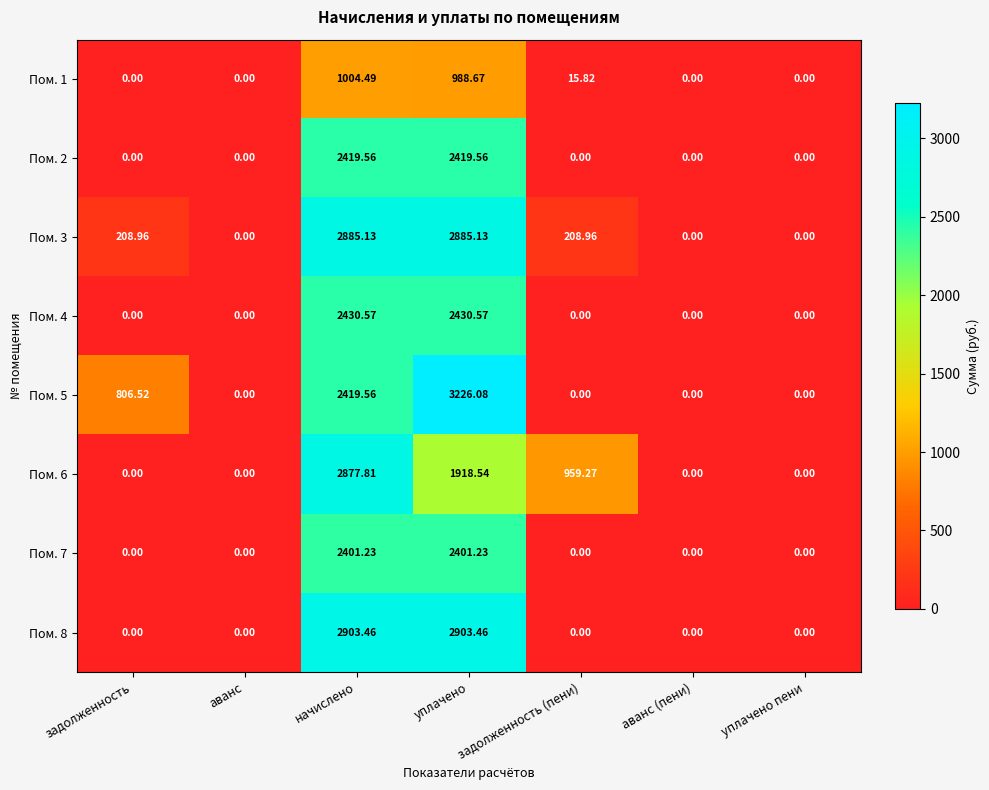

Where is Пом. 6 nearest to the value 1438?

задолженность (пени)